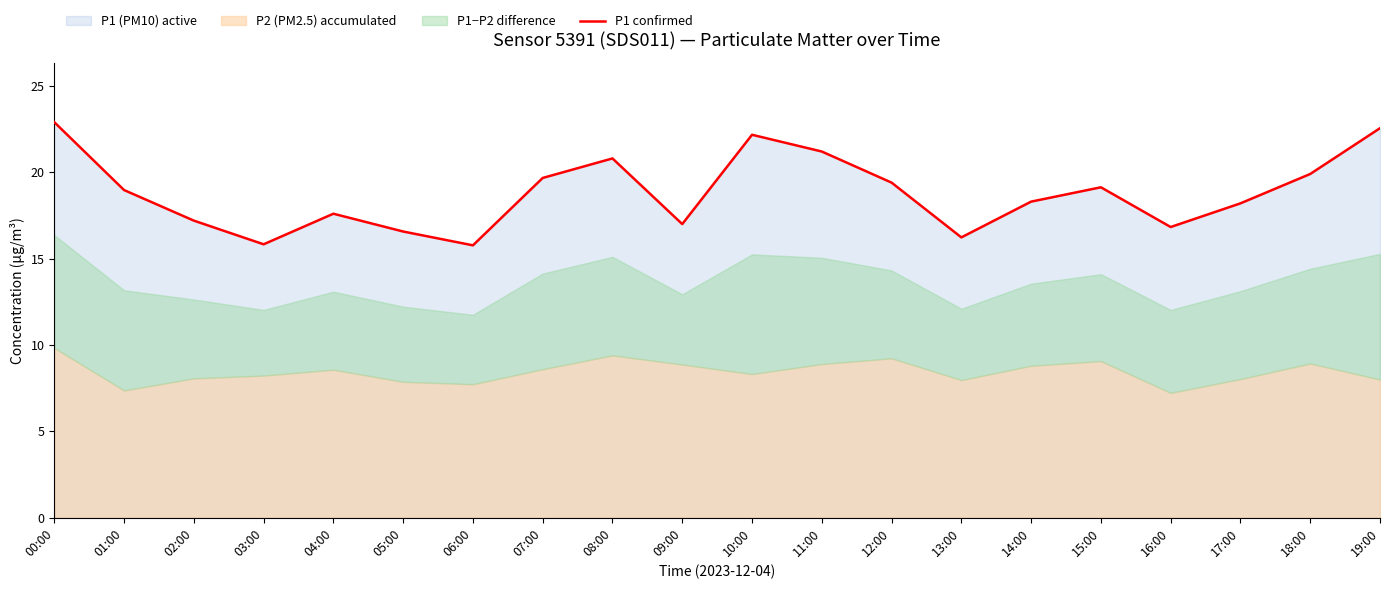

What is the label of the 5th point from the right?

15:00